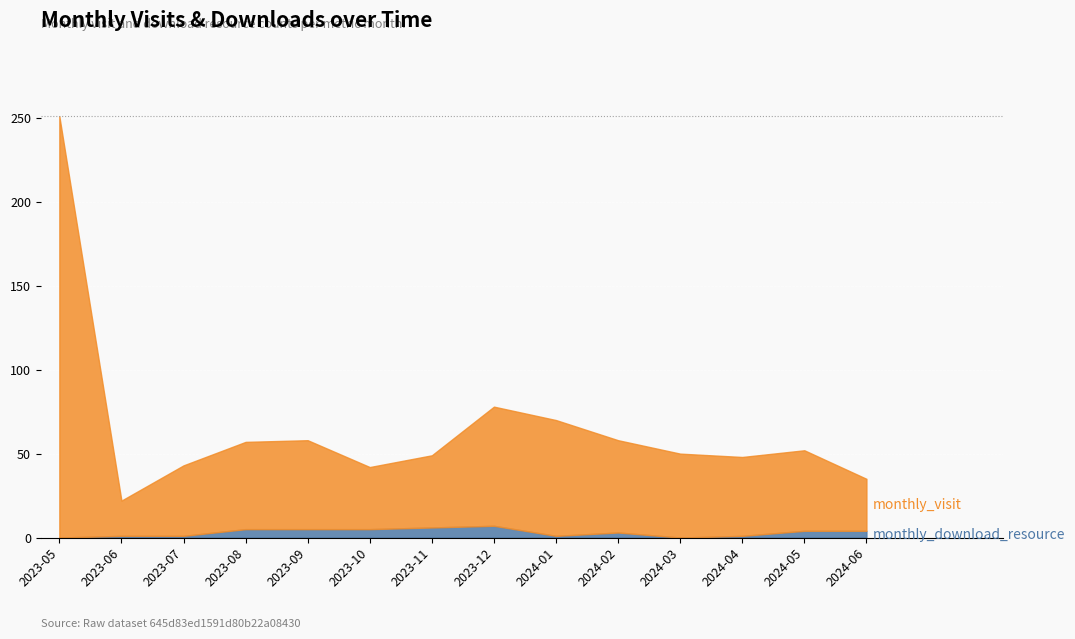

At 2023-10, list the series in order from largest to smallest.

monthly_visit, monthly_download_resource